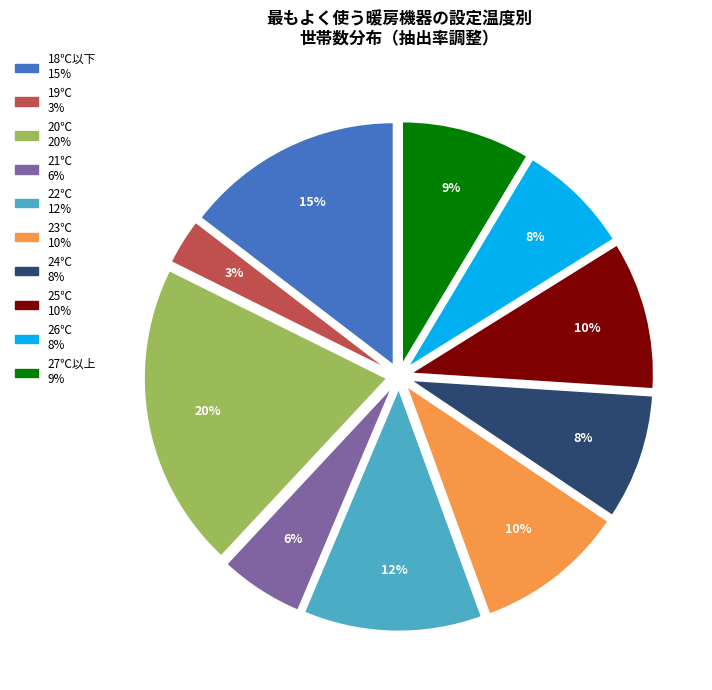

To the nearest percent, what is the difference between the 26℃ and 25℃ slice percentages?

2%